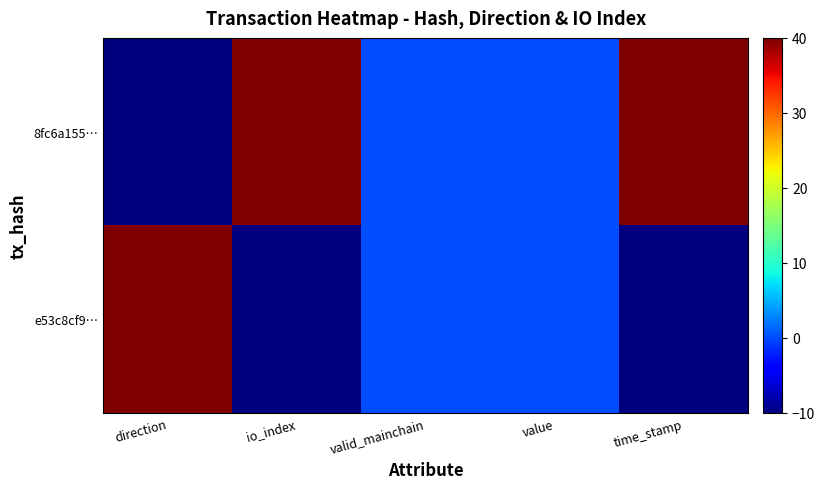

At which category is the sum across all series the highest?

direction